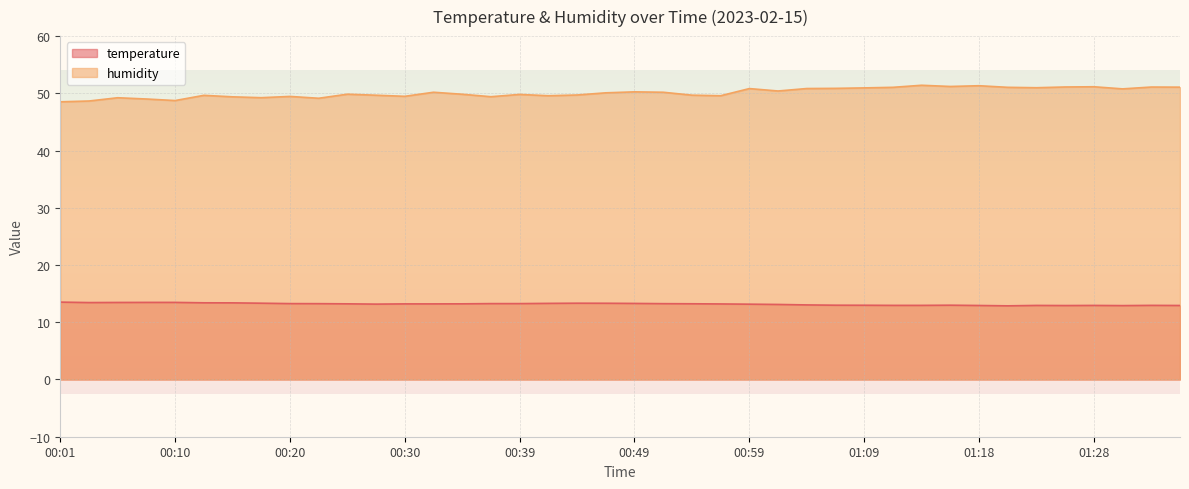

Where is temperature nearest to the value 13?

01:06